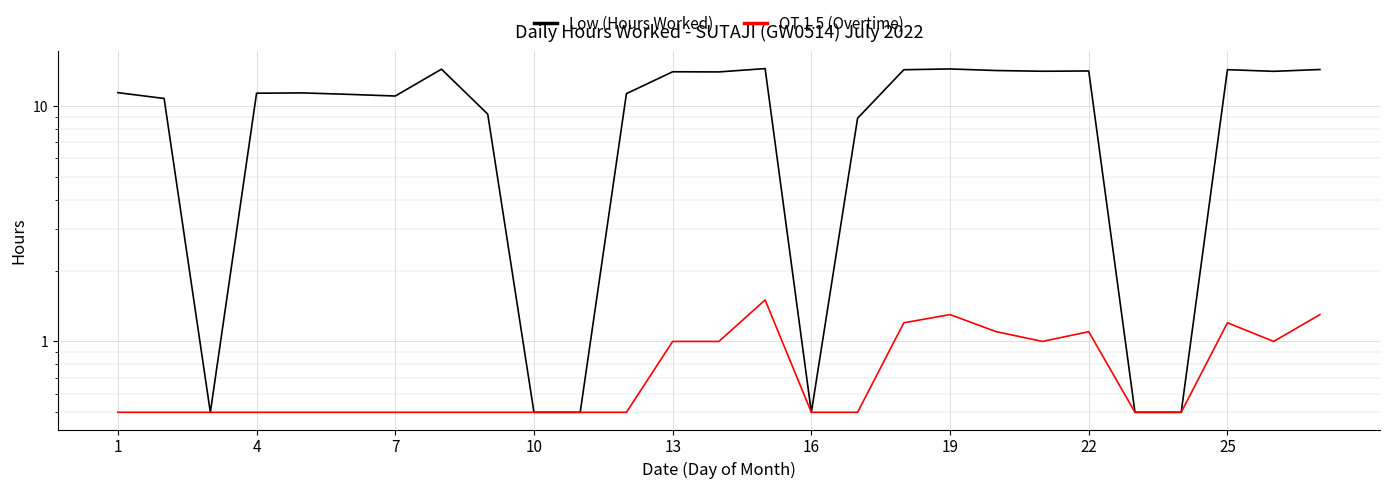

Which series has the widest spread of values?

Low (Hours Worked)